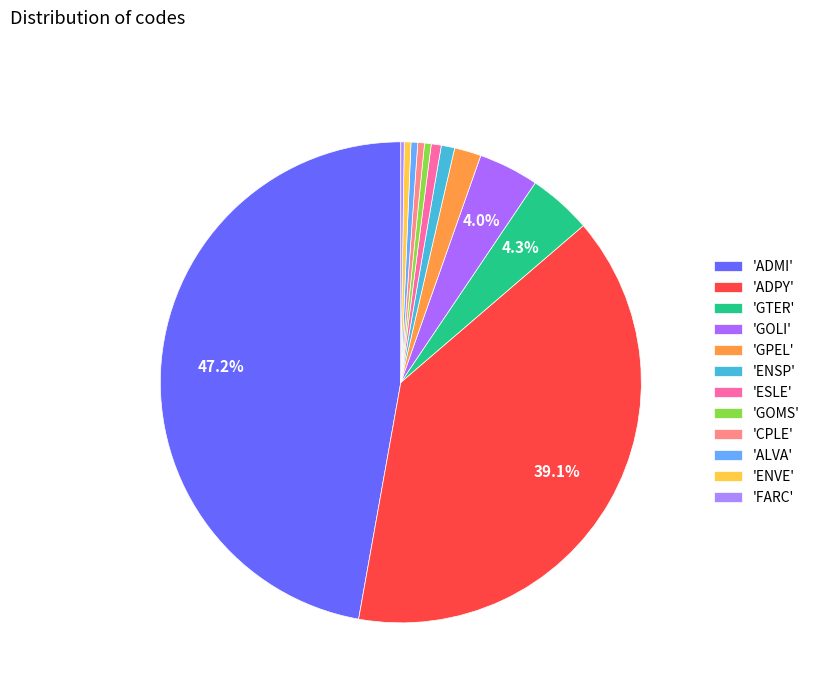

What is the largest slice in the pie chart?

ADMI